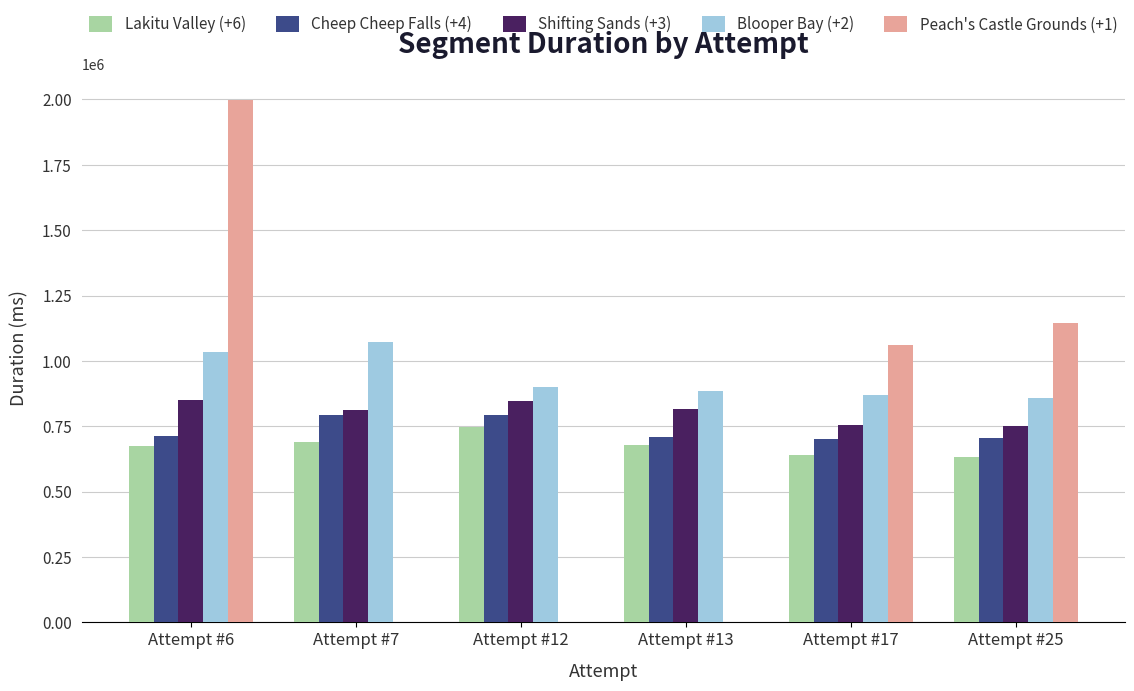

Is it true that Shifting Sands (+3) equals 399276 at Attempt #13?

False